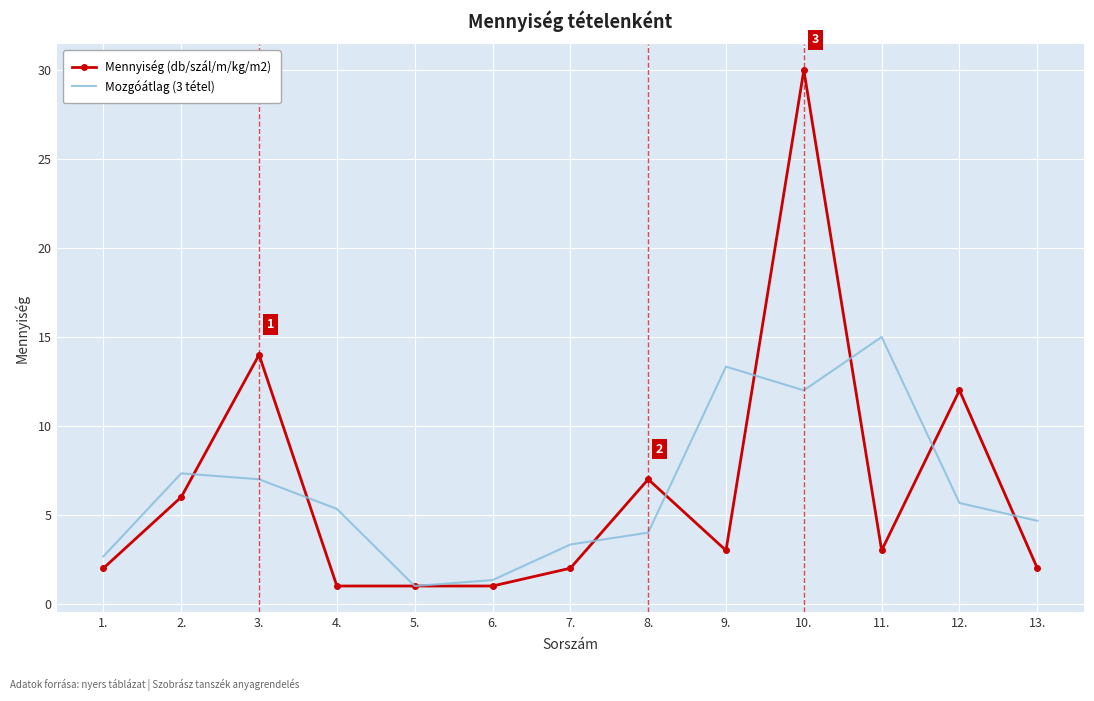

What position from the right is 9.?

5